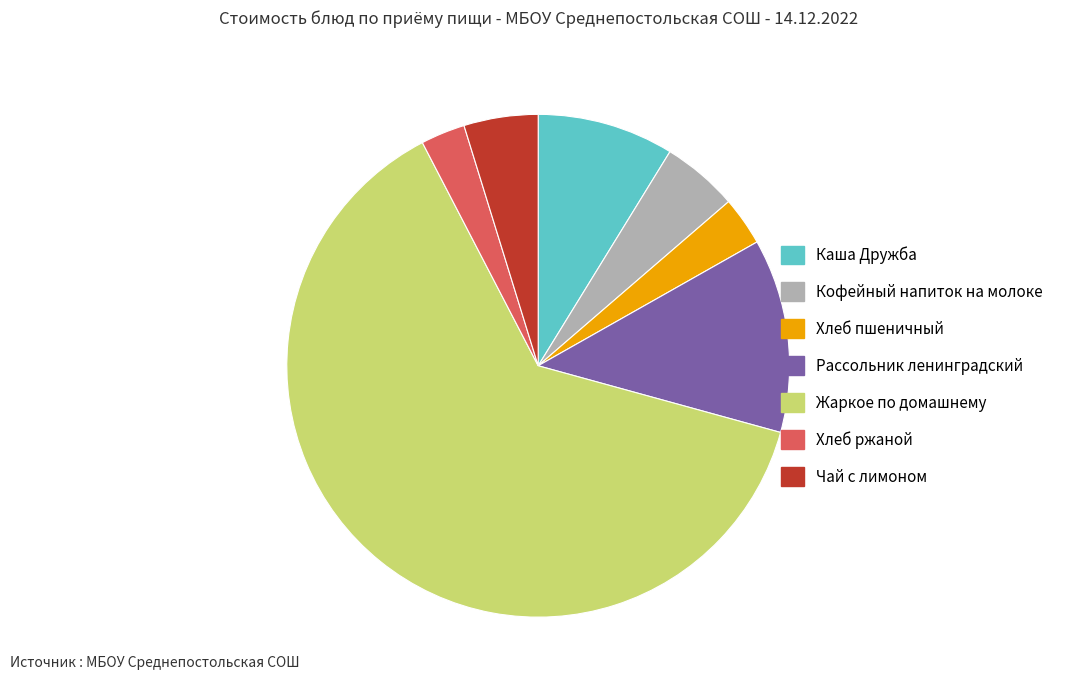

How many slices are in this pie chart?

7